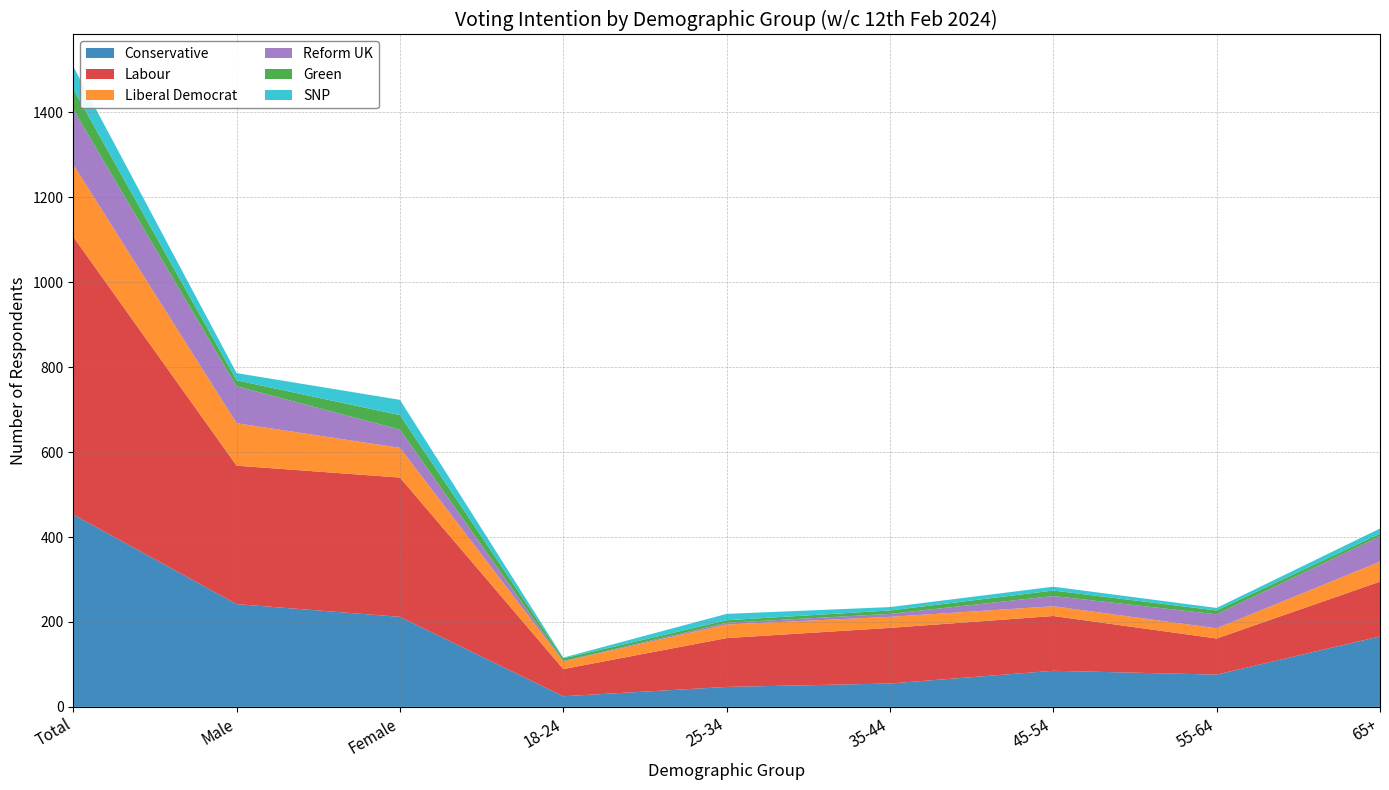

Is it true that Conservative equals 55 at 35-44?

True